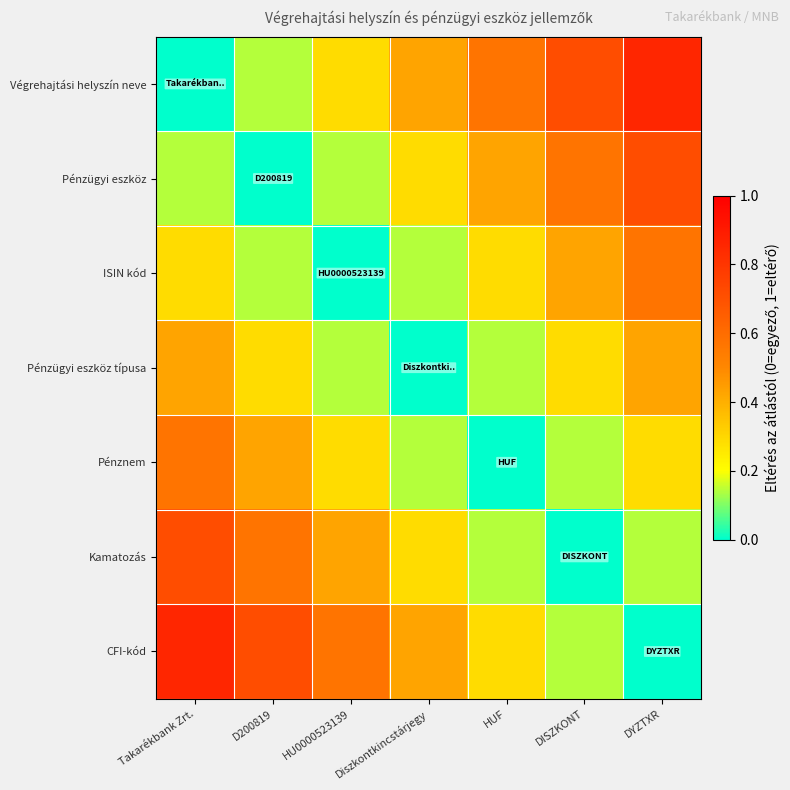

At DISZKONT, list the series in order from smallest to largest.

Kamatozás, CFI-kód, Pénznem, Pénzügyi eszköz típusa, ISIN kód, Pénzügyi eszköz, Végrehajtási helyszín neve